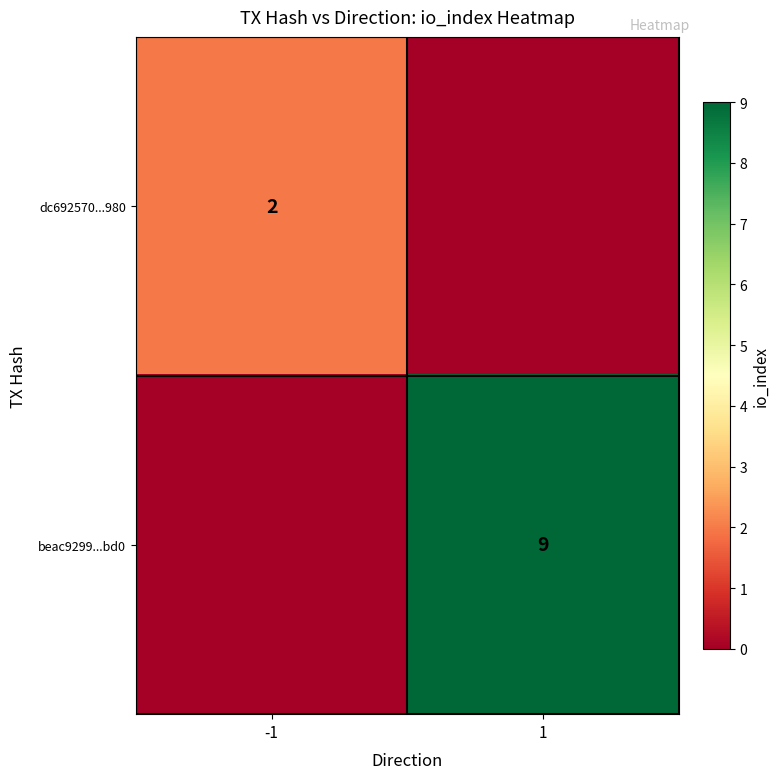

True or false: dc692570...980 has a value of 2 at -1.

True